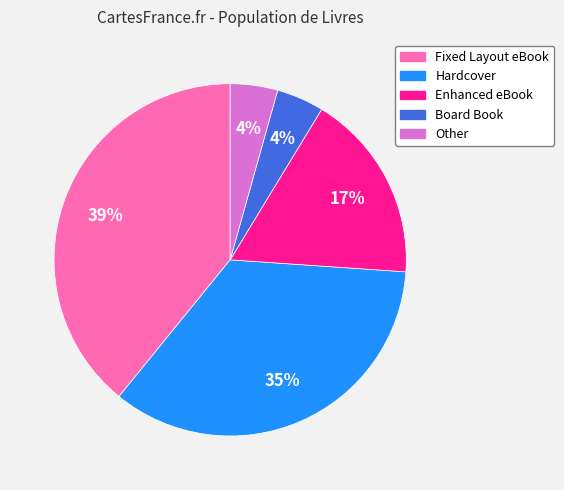

To the nearest percent, what portion does Board Book represent?

4%